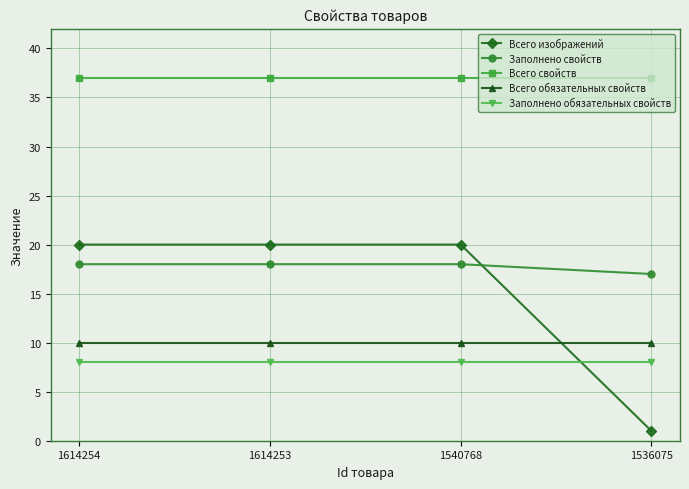

At how many categories does at least one series exceed 13?

4